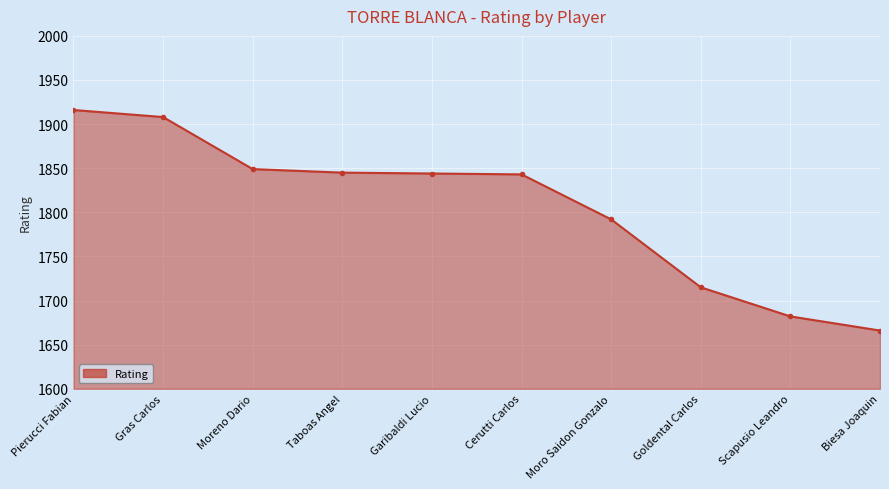

At which category does the chart reach its minimum across all series?

Biesa Joaquin